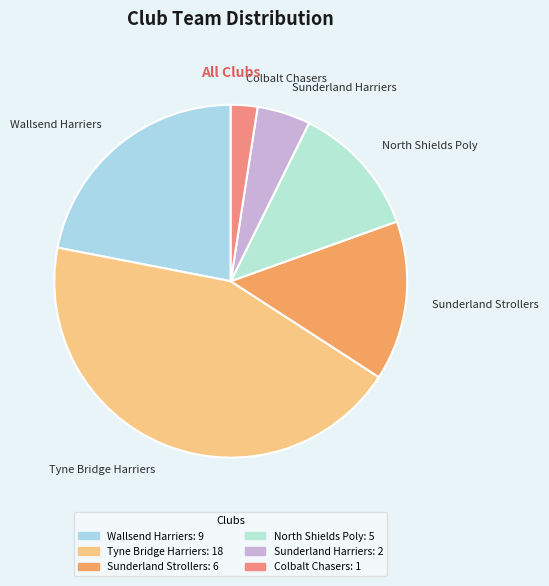

True or false: Sunderland Harriers accounts for 12% of the total.

False